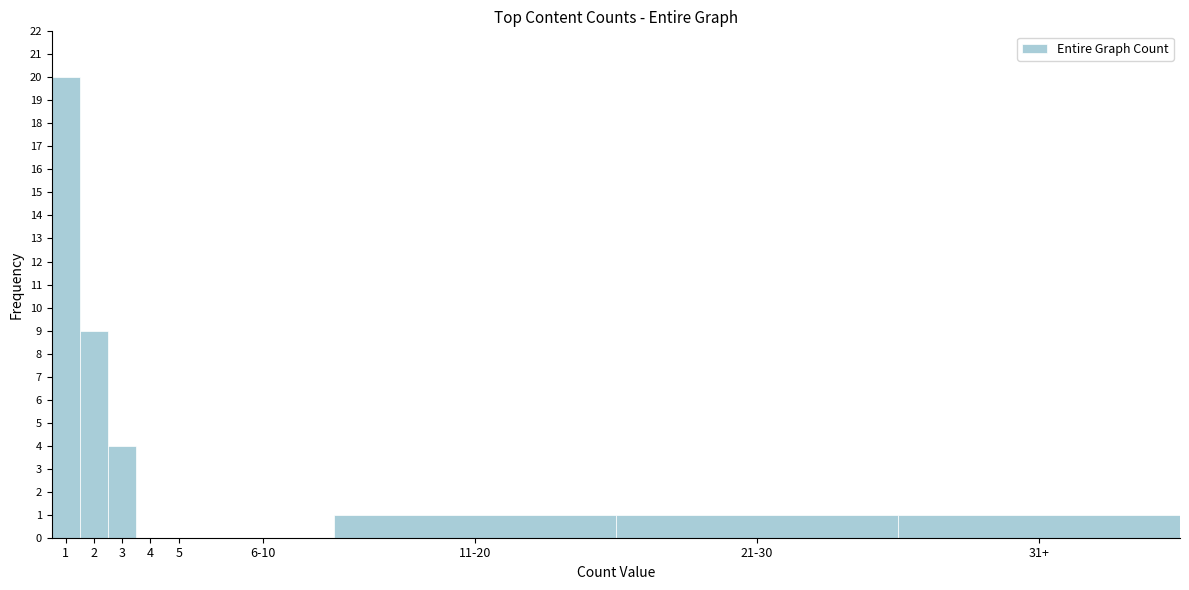

Reading left to right, transcribe all the data shown in this chart.

1=20	2=9	3=4	4=0	5=0	6-10=0	11-20=1	21-30=1	31+=1